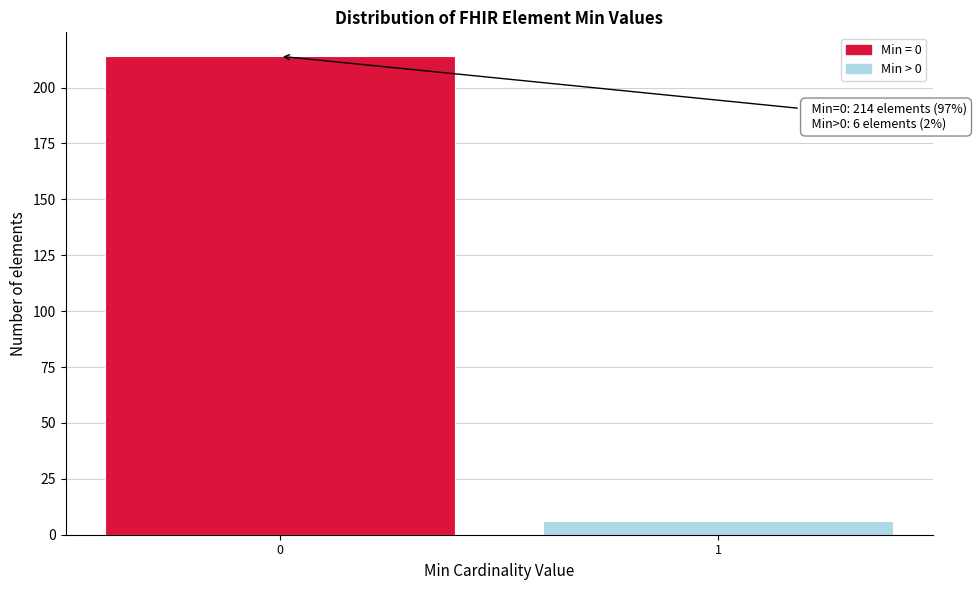

Reading right to left, transcribe all the data shown in this chart.

6	214